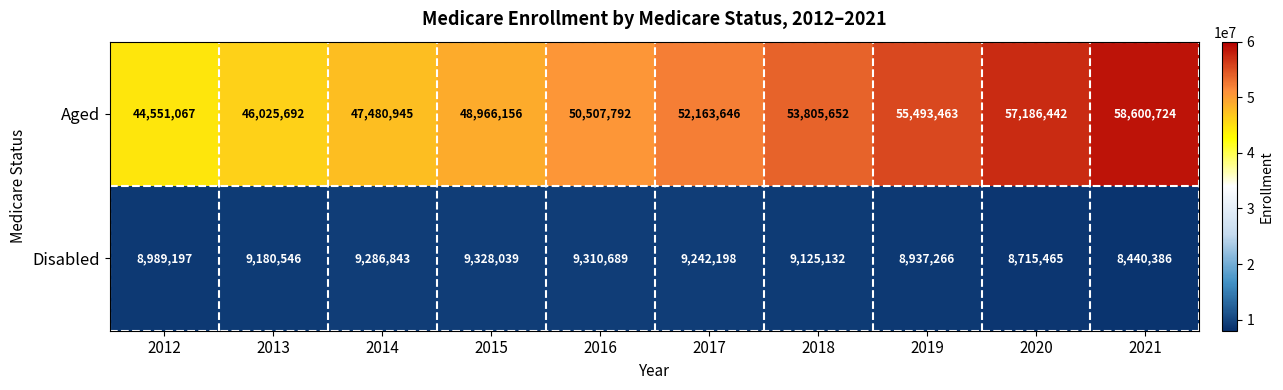

Between 2018 and 2021, which series saw the biggest shift?

Aged